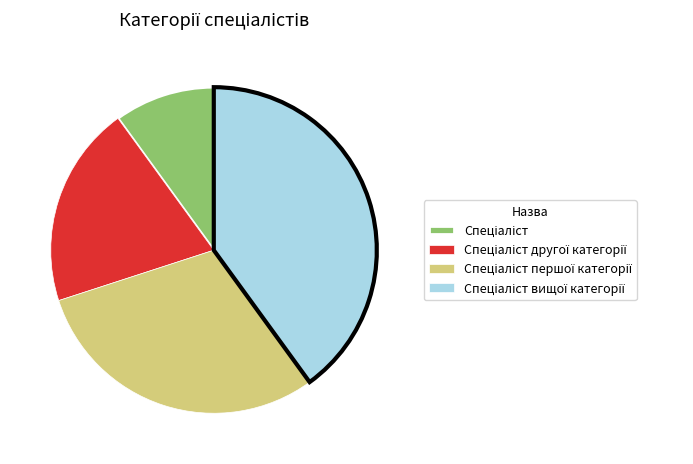

Does any single category account for the majority?

No